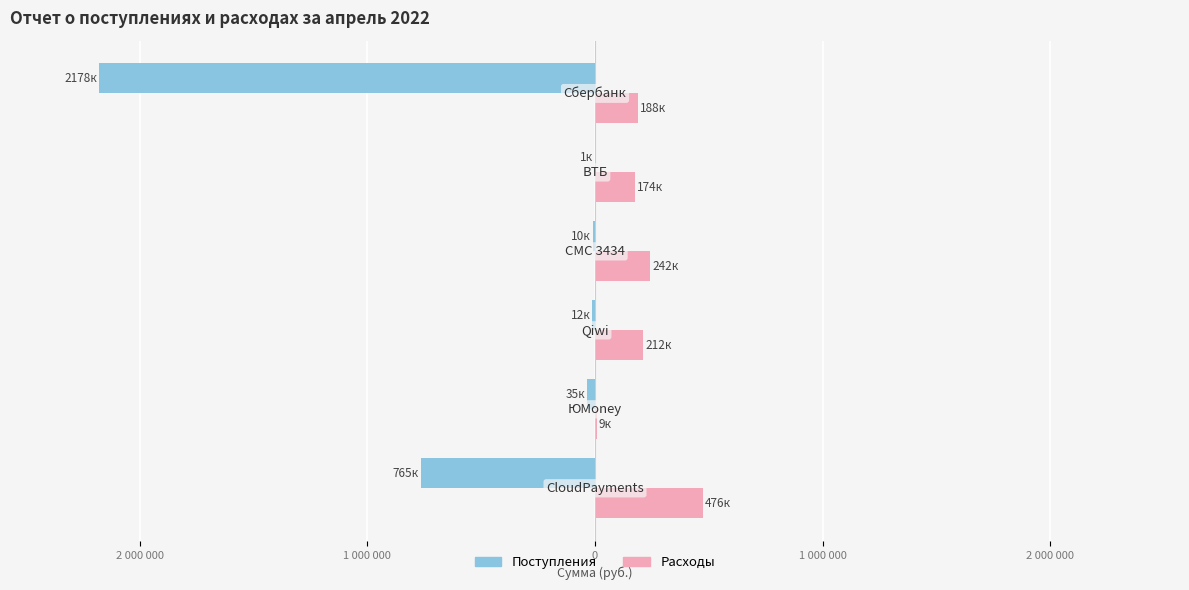

What are all the series names shown in the legend?

Поступления, Расходы